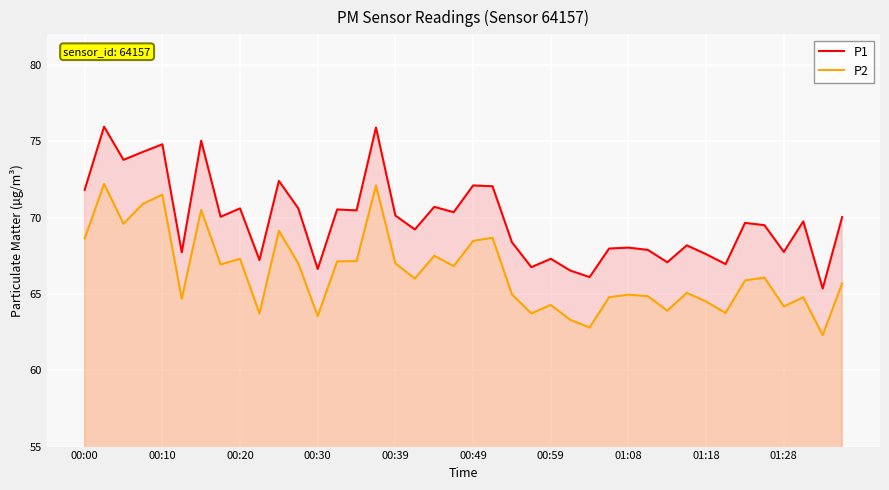

What is the total value across all series at 00:10?

146.3